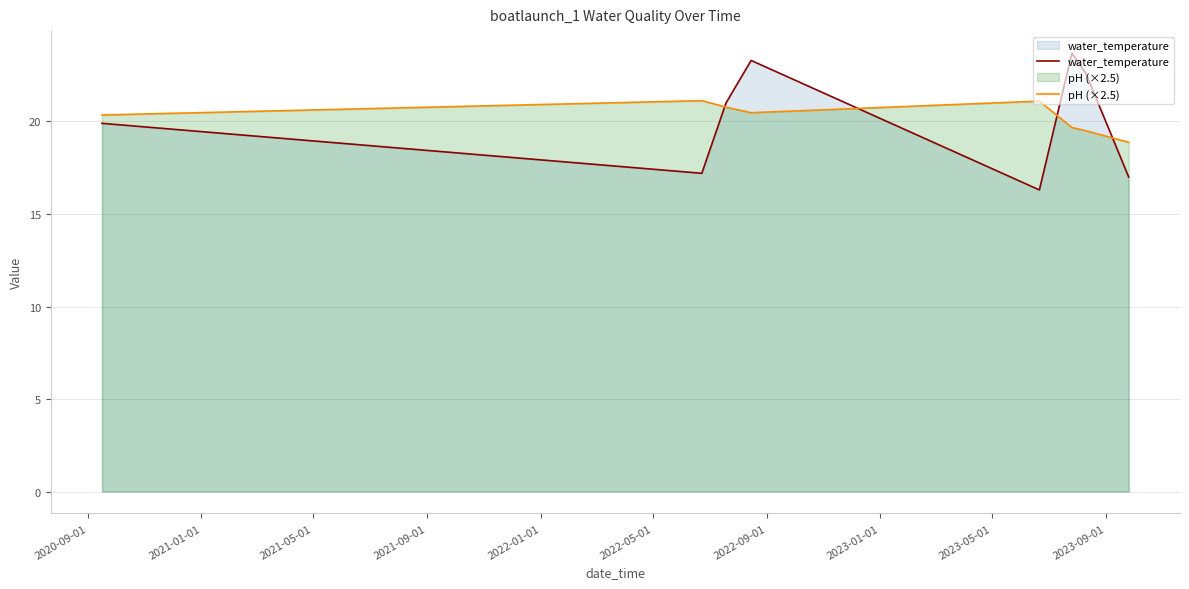

What is the minimum value for water_temperature?

16.3